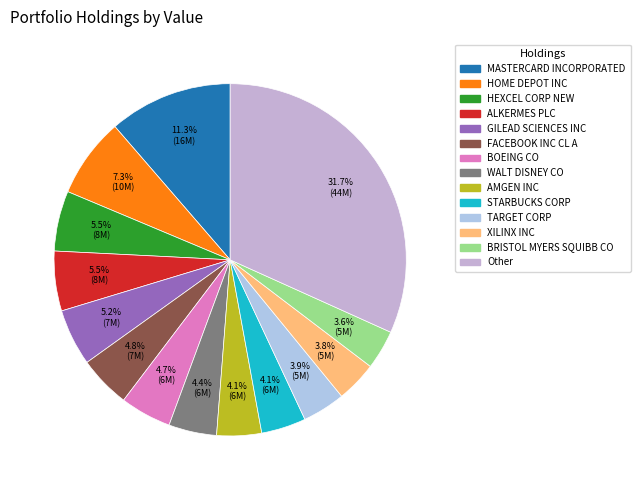

Is there a majority slice in this chart?

No